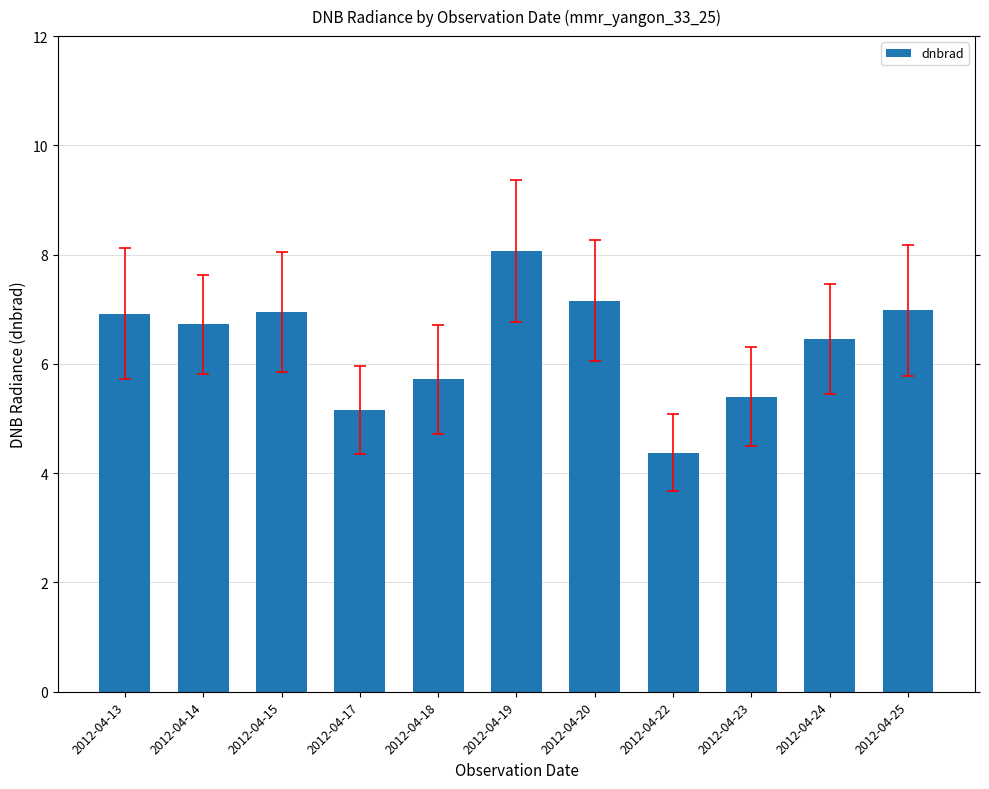

What is the difference between the second highest and minimum values?

2.8